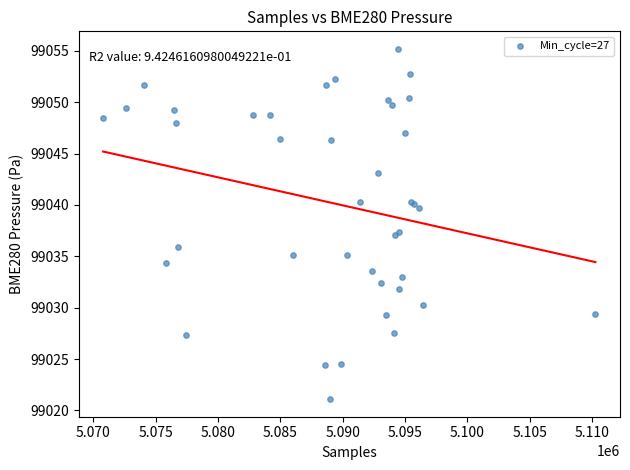

What Y value in the scatter plot is closest to 99038?

99037.4